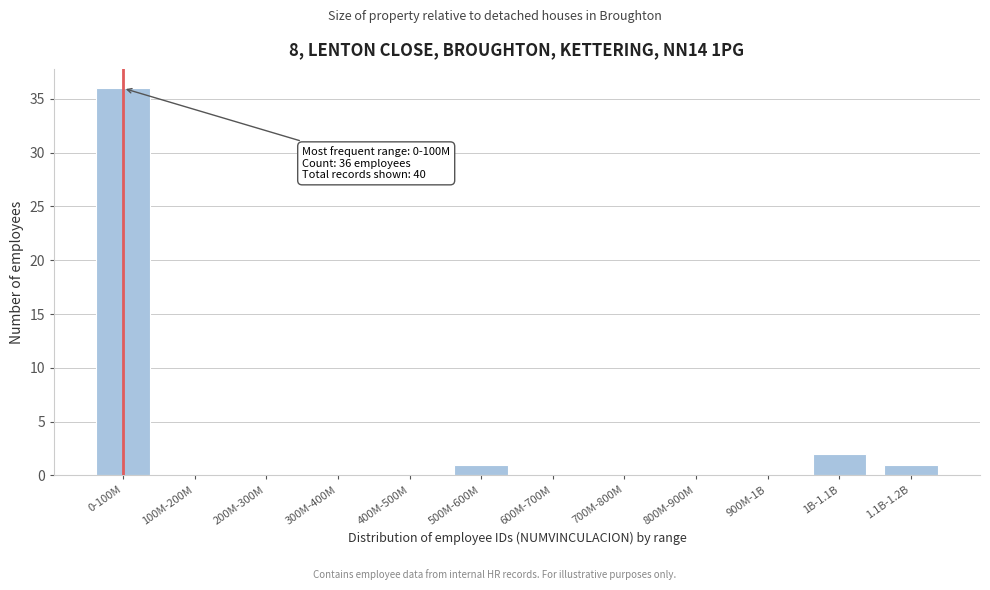

Reading left to right, extract all data points from this chart.

0-100M=36	100M-200M=0	200M-300M=0	300M-400M=0	400M-500M=0	500M-600M=1	600M-700M=0	700M-800M=0	800M-900M=0	900M-1B=0	1B-1.1B=2	1.1B-1.2B=1